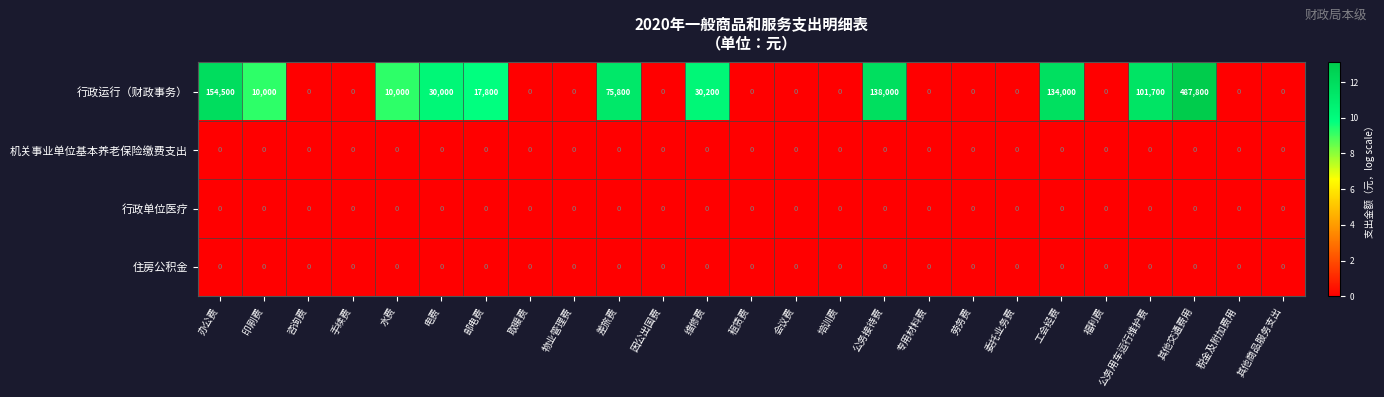

Is it true that 机关事业单位基本养老保险缴费支出 equals 0 at 福利费?

True